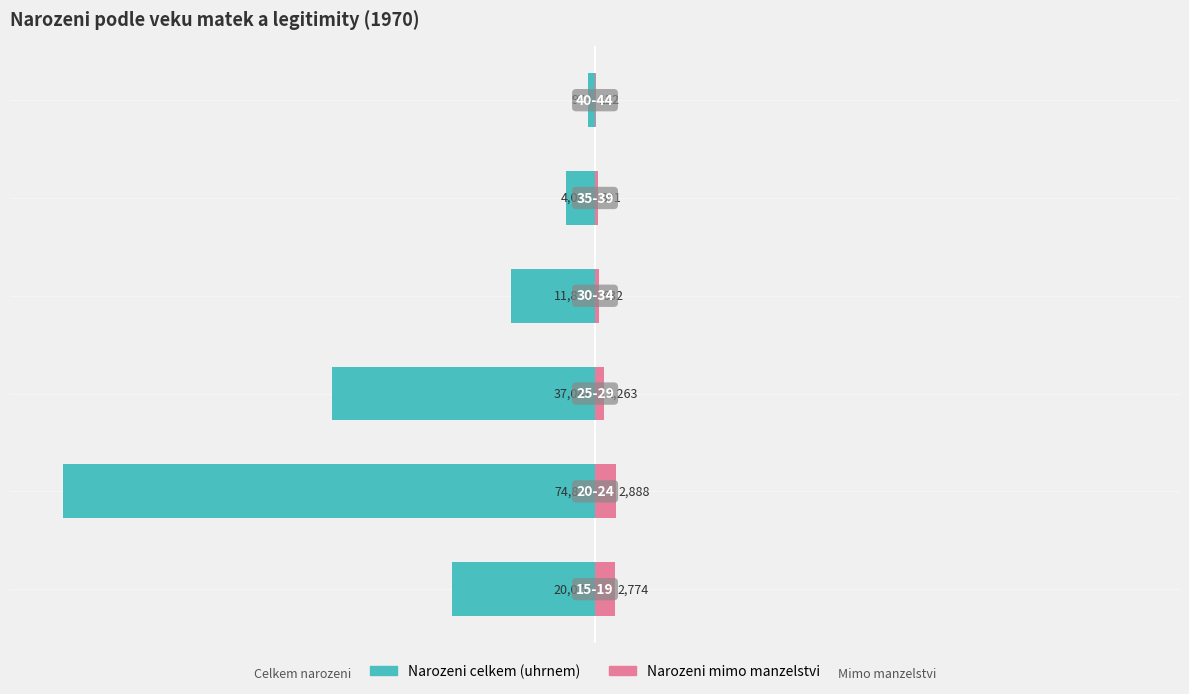

List the labels in order of Narozeni celkem (uhrnem) value, largest first.

5, 4, 3, 0, 2, 1